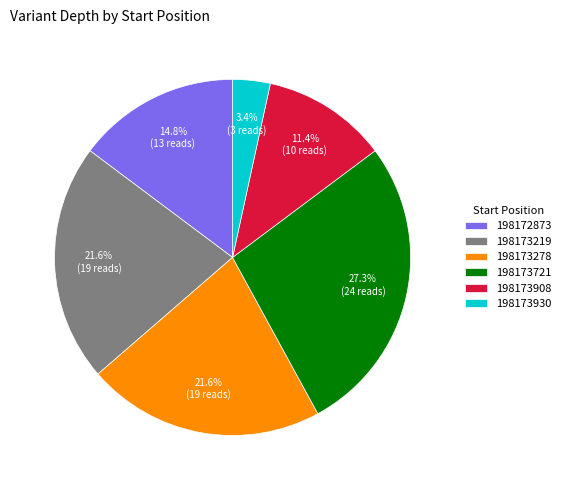

To the nearest percent, what is the combined percentage of 198173278 and 198173930?

25%